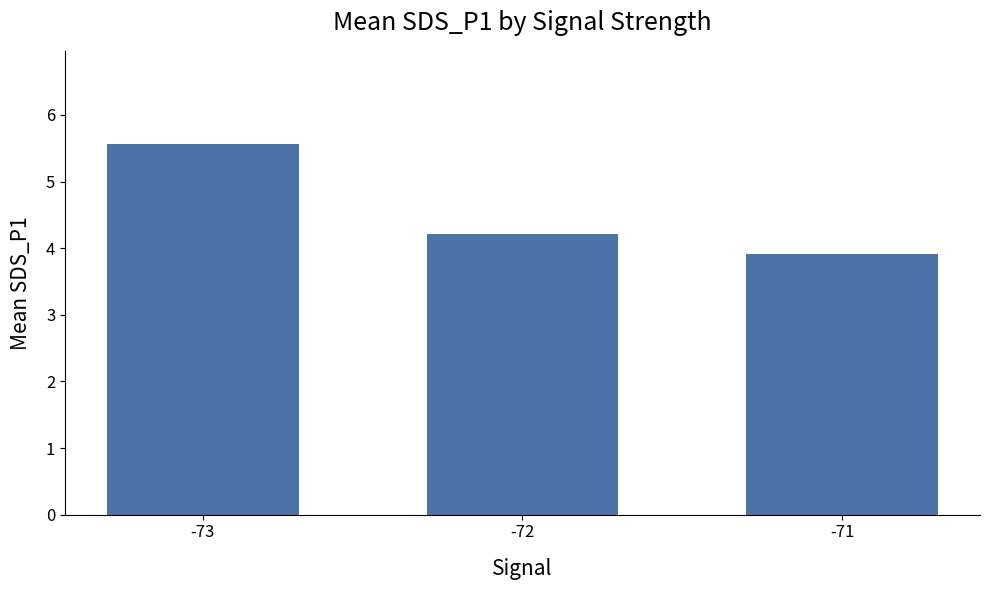

At which label does the data first exceed 4?

-73